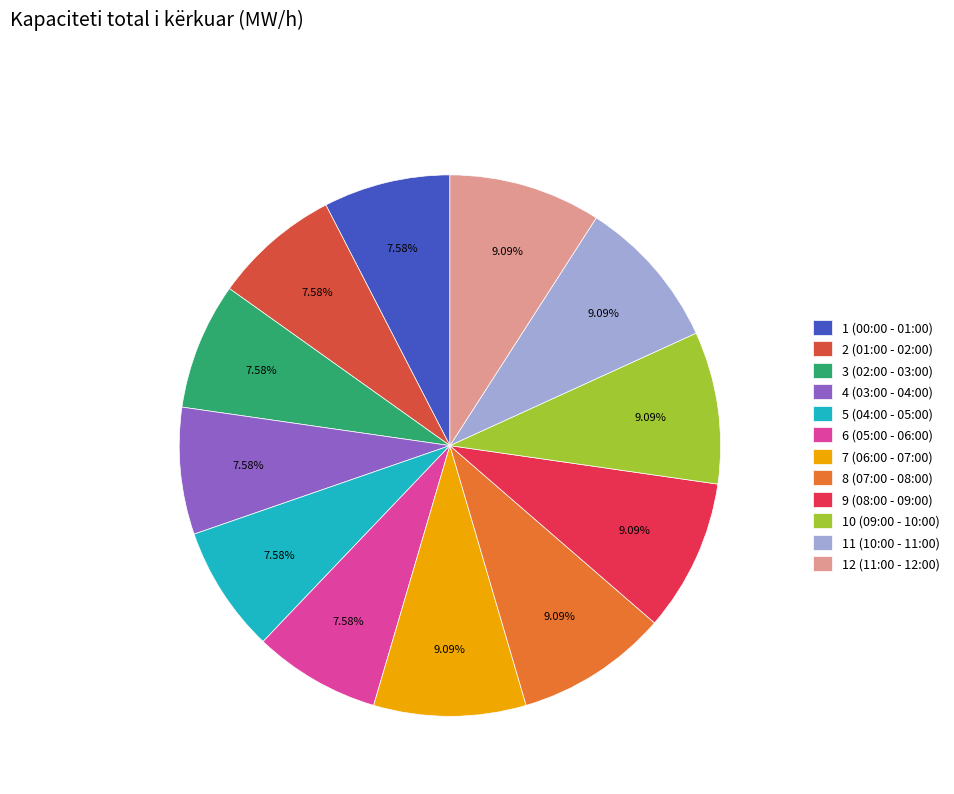

Which category has the biggest portion of the pie?

7 (06:00 - 07:00)